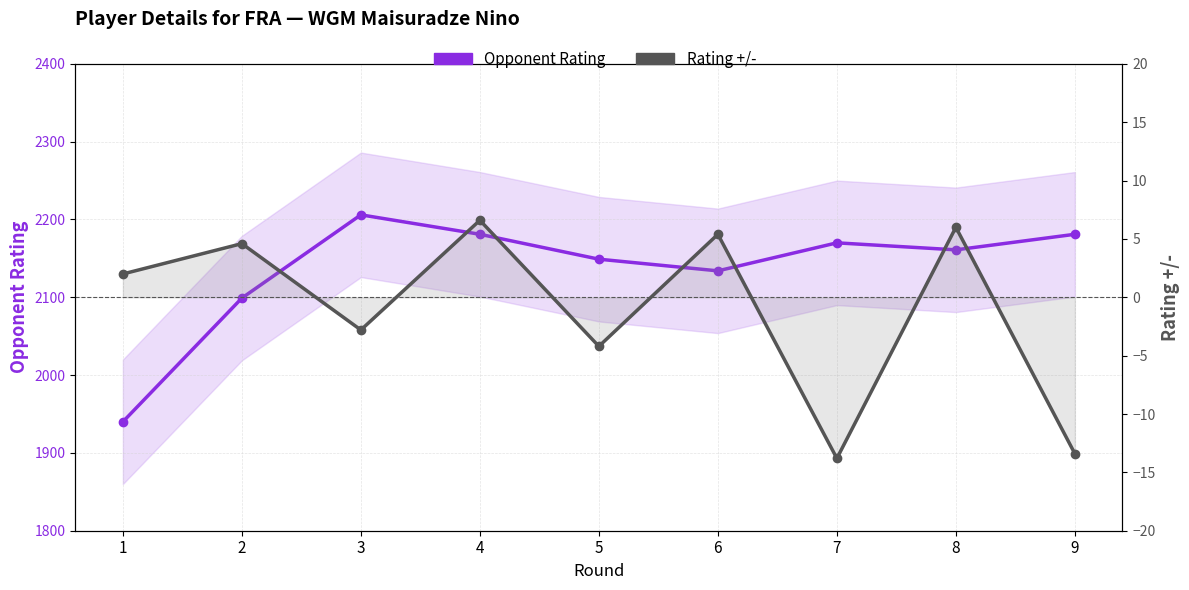

How many lines are shown in the chart?

2